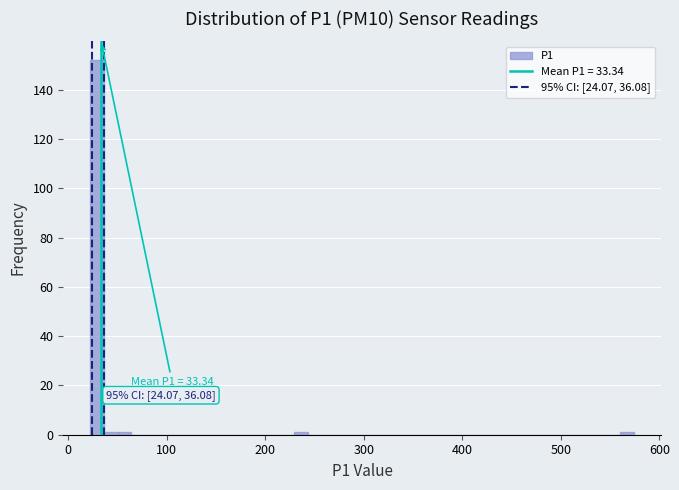

Around what value on the x-axis is the tallest bar? Give the approximate position of its centre, as read against the axis.

30